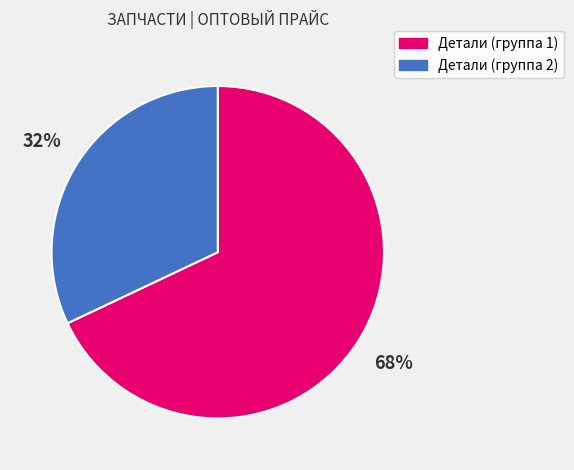

Is it true that Детали (группа 2) is 21% of the pie?

False